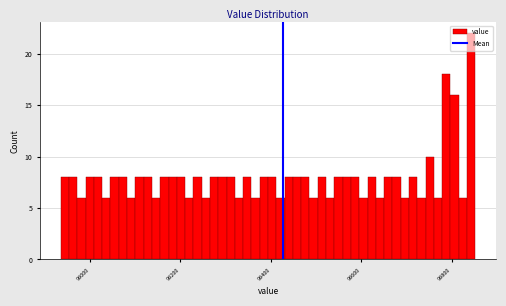

Around what value on the x-axis is the tallest bar? Give the approximate position of its centre, as read against the axis.

99840